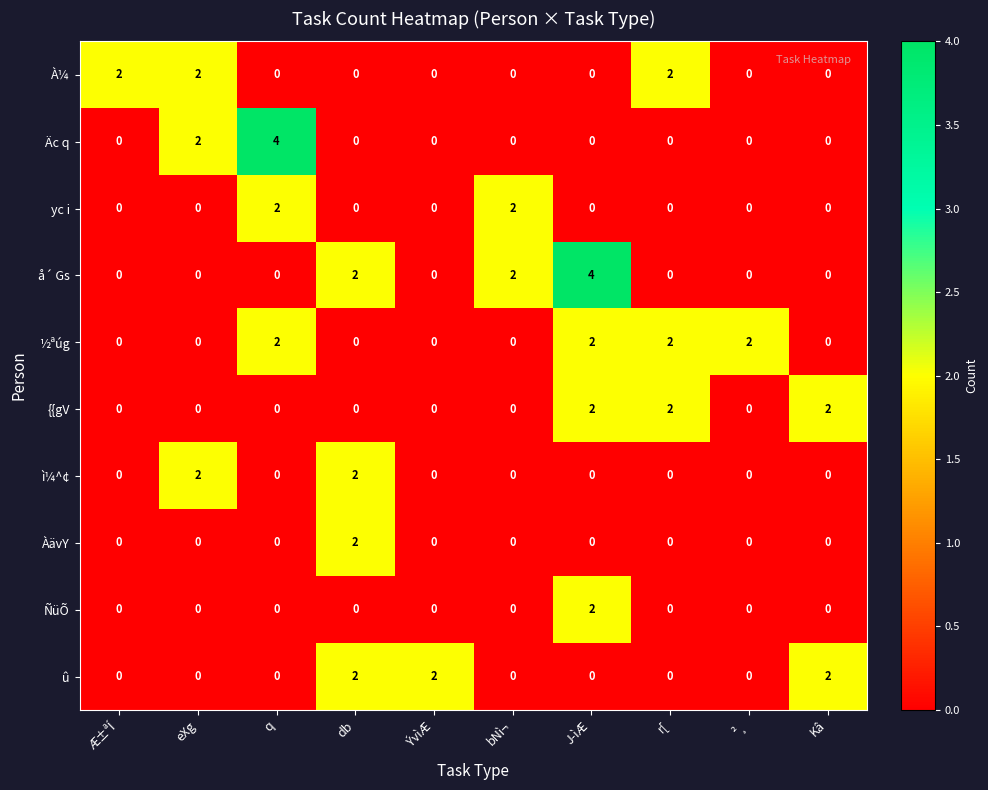

At which label is Äc q closest to 2?

eXg